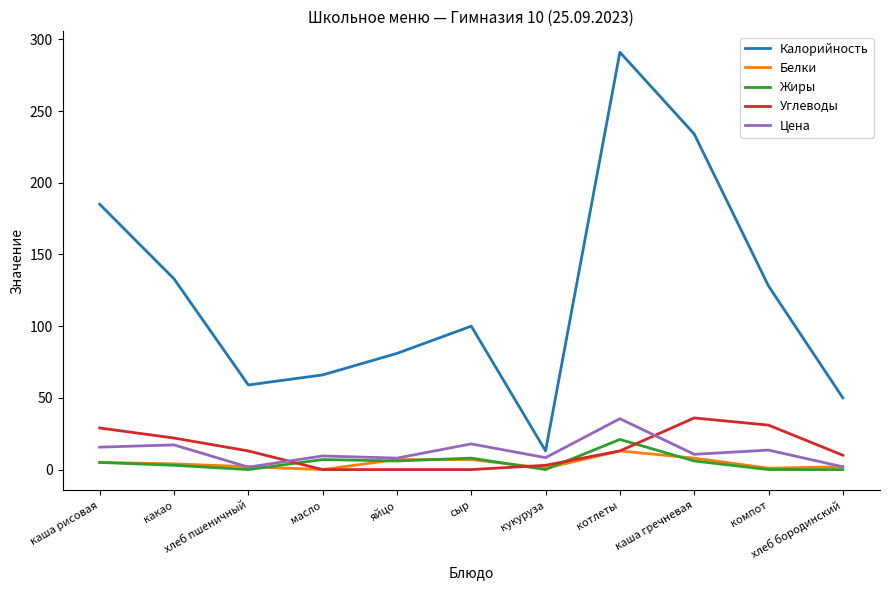

True or false: Калорийность and Углеводы intersect in this chart.

False